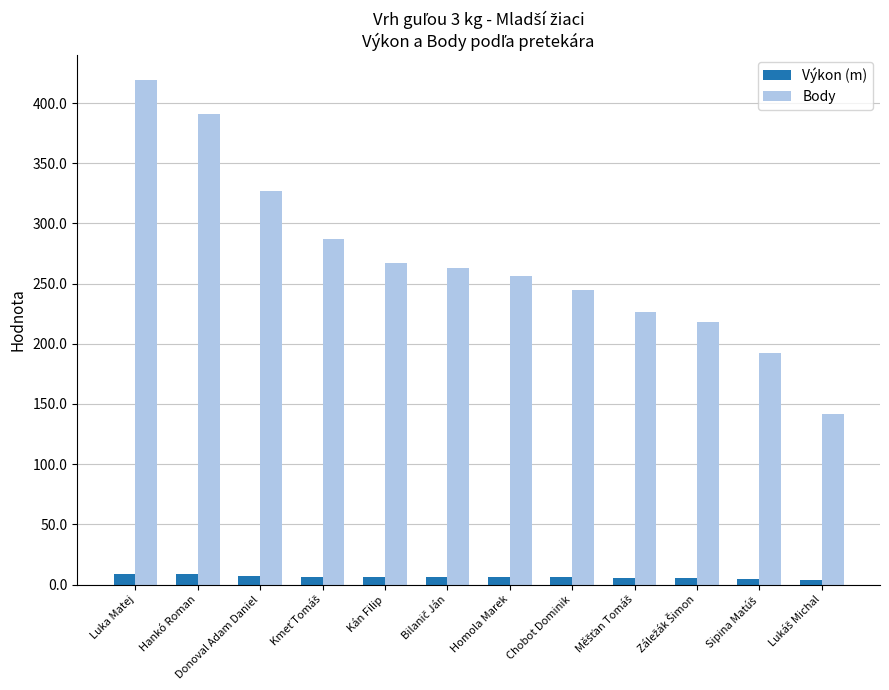

True or false: Body has a value of 327.0 at Donoval Adam Daniel.

True